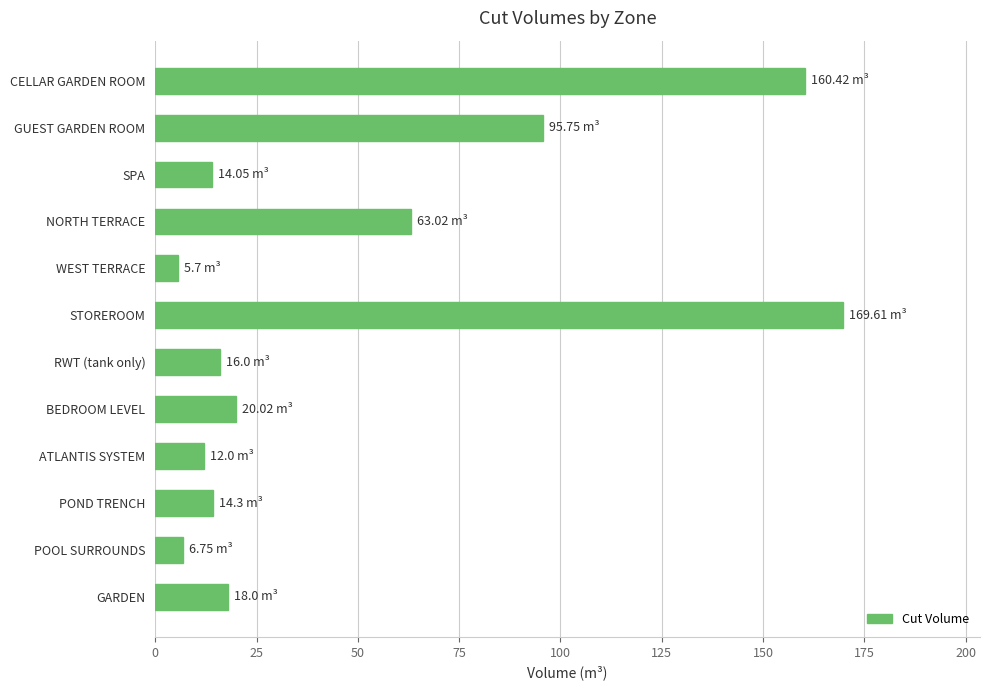

What is the sum of all values?

595.6